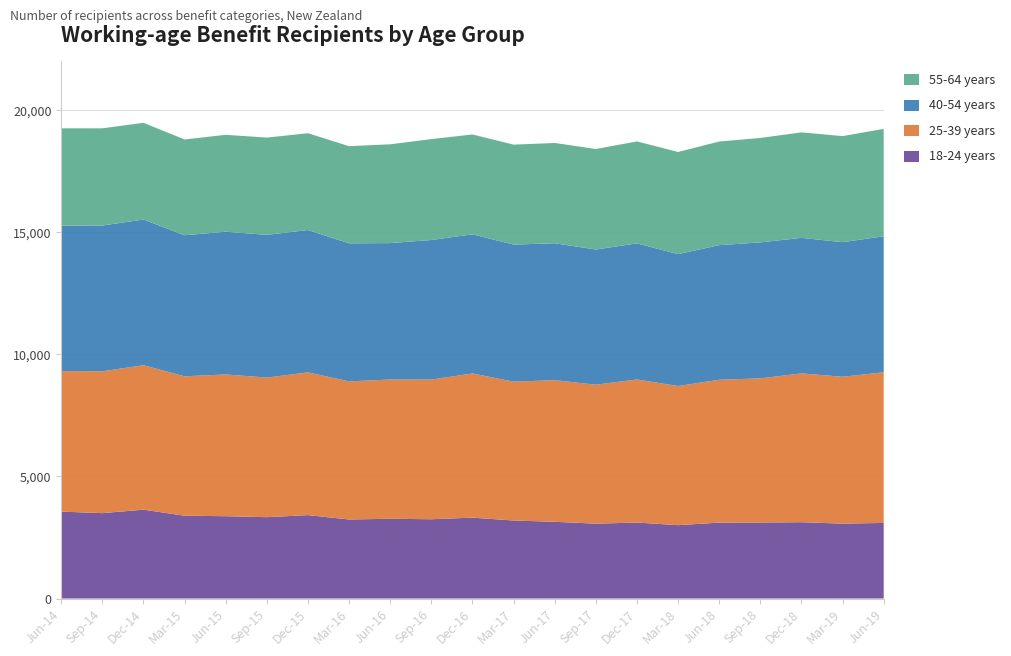

Reading right to left, list all the values displayed in this chart.

18-24 years: Jun-19=3097	Mar-19=3068	Dec-18=3127	Sep-18=3114	Jun-18=3110	Mar-18=3006	Dec-17=3112	Sep-17=3067	Jun-17=3144	Mar-17=3196	Dec-16=3313	Sep-16=3248	Jun-16=3268	Mar-16=3238	Dec-15=3417	Sep-15=3333	Jun-15=3373	Mar-15=3392	Dec-14=3640	Sep-14=3498	Jun-14=3561
25-39 years: Jun-19=6173	Mar-19=6016	Dec-18=6096	Sep-18=5905	Jun-18=5852	Mar-18=5700	Dec-17=5861	Sep-17=5692	Jun-17=5801	Mar-17=5688	Dec-16=5907	Sep-16=5722	Jun-16=5704	Mar-16=5657	Dec-15=5847	Sep-15=5718	Jun-15=5806	Mar-15=5711	Dec-14=5918	Sep-14=5810	Jun-14=5754
40-54 years: Jun-19=5569	Mar-19=5513	Dec-18=5551	Sep-18=5569	Jun-18=5513	Mar-18=5401	Dec-17=5575	Sep-17=5537	Jun-17=5607	Mar-17=5614	Dec-16=5698	Sep-16=5716	Jun-16=5587	Mar-16=5655	Dec-15=5830	Sep-15=5847	Jun-15=5846	Mar-15=5778	Dec-14=5966	Sep-14=5972	Jun-14=5959
55-64 years: Jun-19=4398	Mar-19=4345	Dec-18=4321	Sep-18=4278	Jun-18=4244	Mar-18=4185	Dec-17=4176	Sep-17=4118	Jun-17=4109	Mar-17=4094	Dec-16=4091	Sep-16=4133	Jun-16=4047	Mar-16=3980	Dec-15=3966	Sep-15=3983	Jun-15=3970	Mar-15=3923	Dec-14=3962	Sep-14=3981	Jun-14=3986